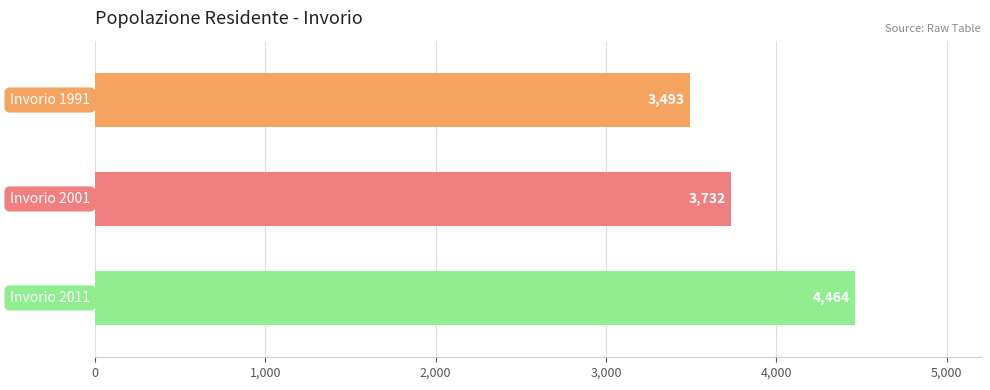

How many values are between 3493 and 4464?

3